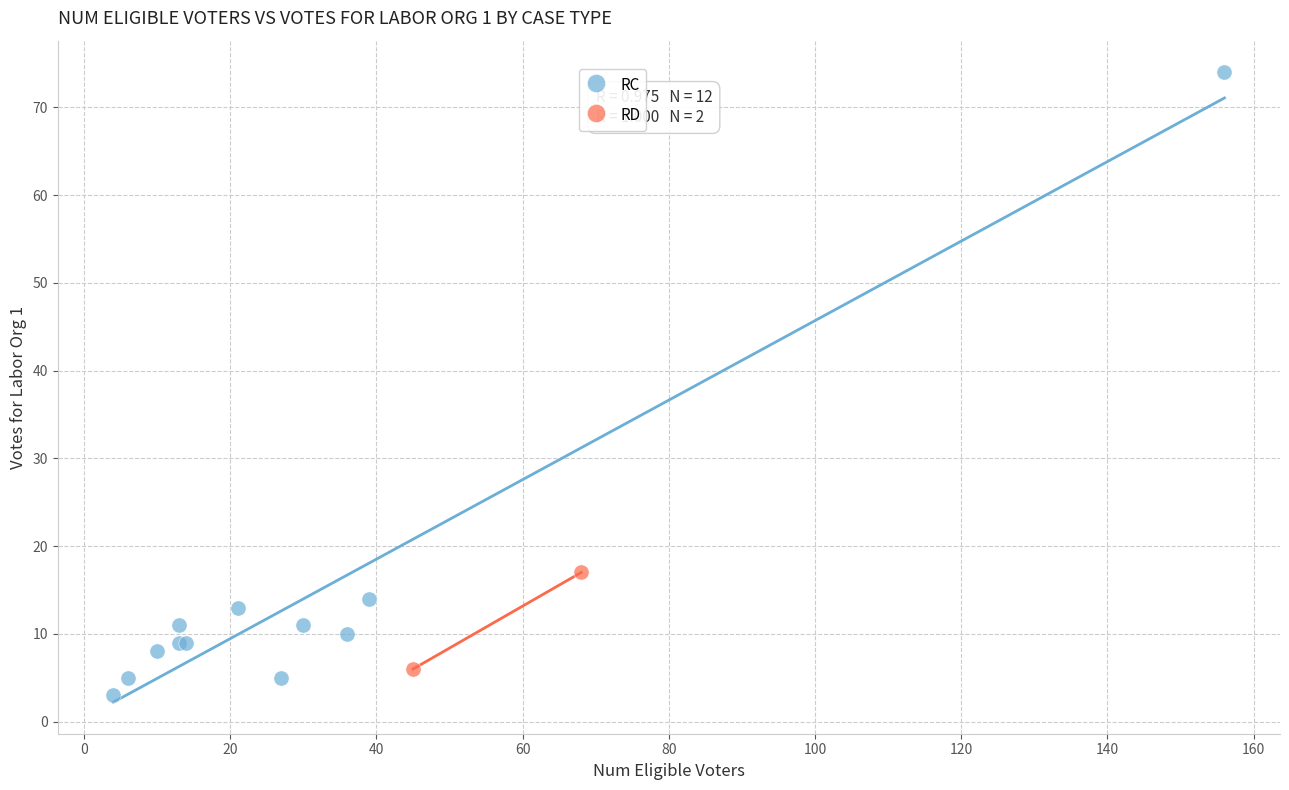

What are all the series names shown in the legend?

RC, RD